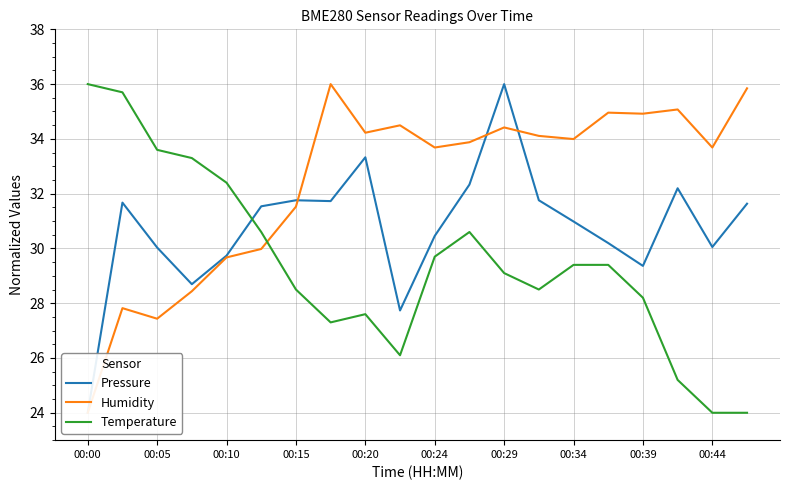

What is the maximum value for Temperature?

36.0